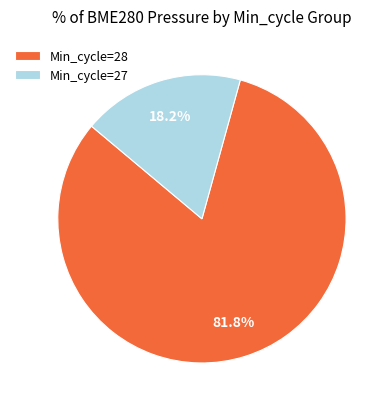

How much of the chart is everything except Min_cycle=27?

81.8%